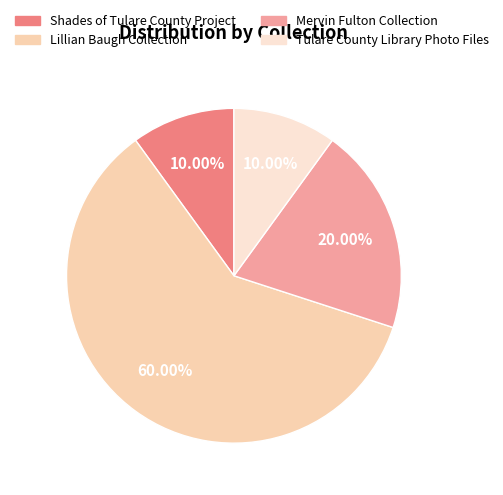

How many slices are in this pie chart?

4